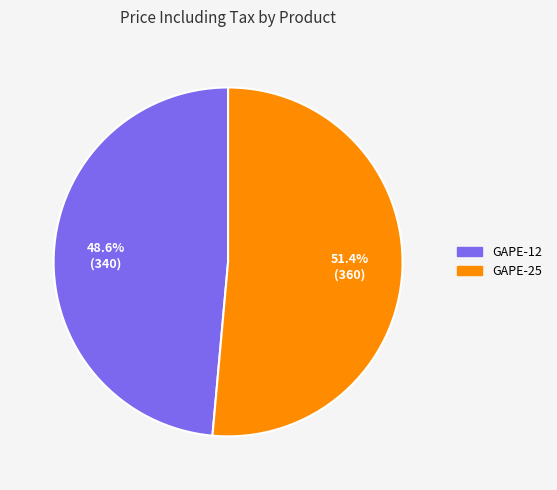

To the nearest percent, what is the difference between the largest and smallest slice percentages?

3%